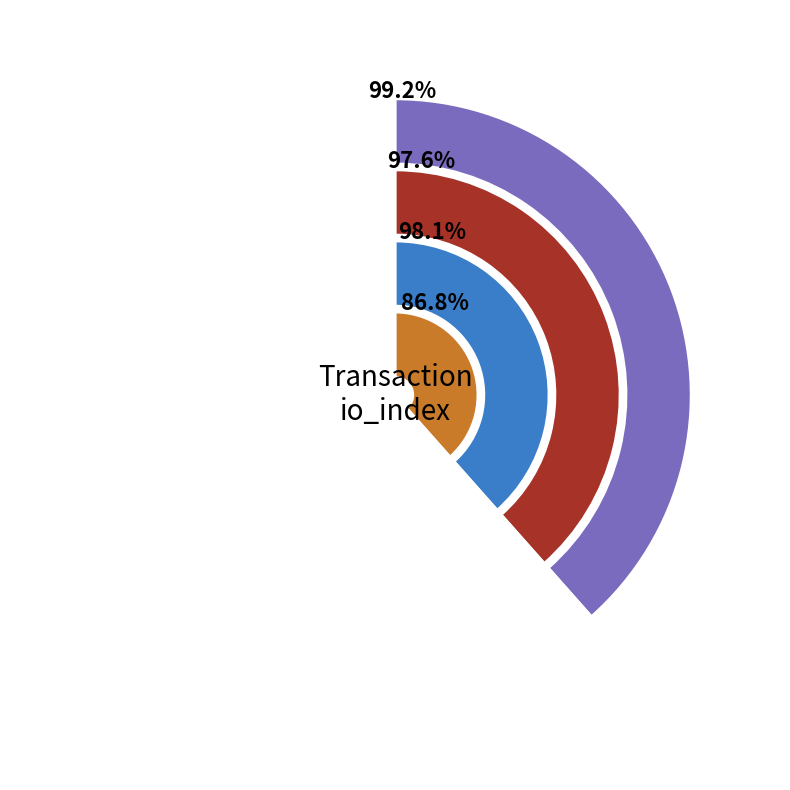

To the nearest percent, what percentage of the pie is io_index?

38%